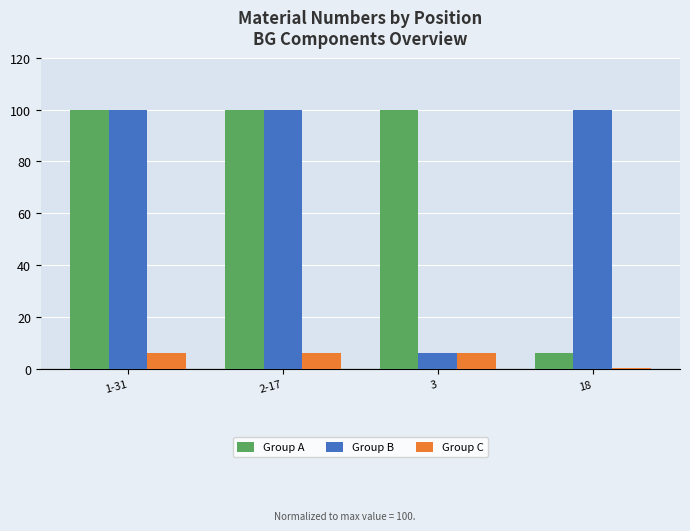

What is the sum of all Group B values?

306.1